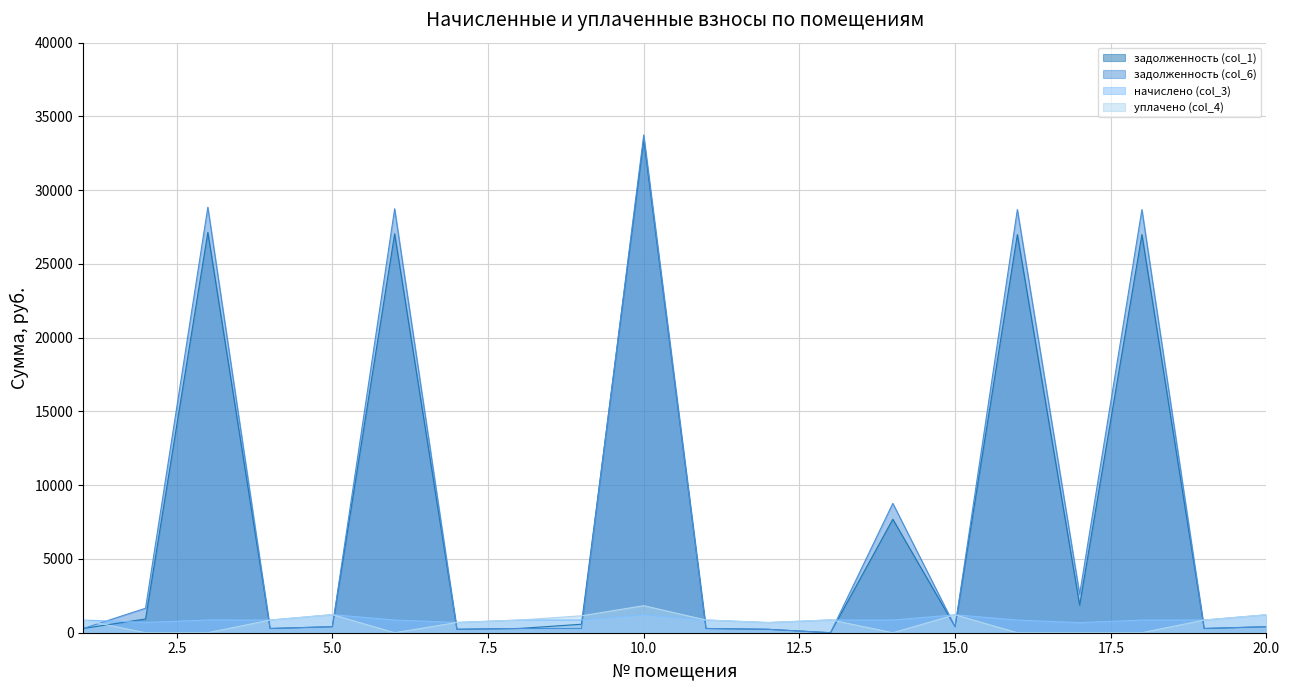

What are all the series names shown in the legend?

задолженность (col_1), задолженность (col_6), начислено (col_3), уплачено (col_4)